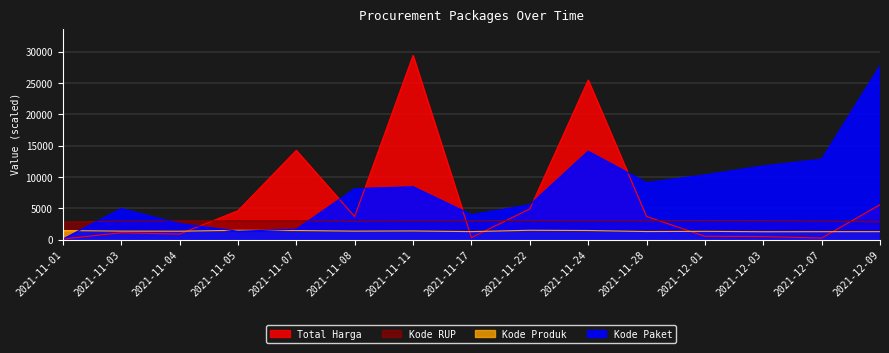

How many values in the Kode Produk series exceed 1383?

8